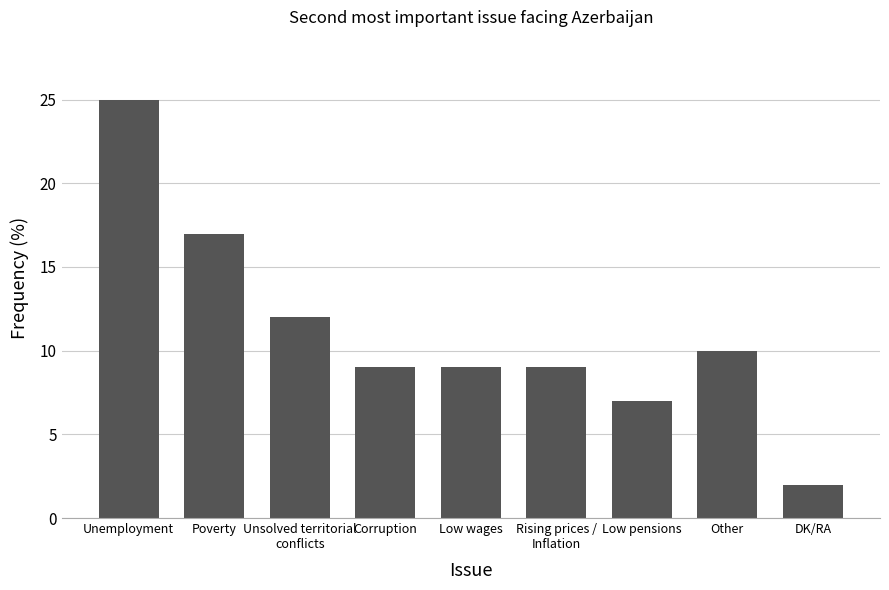

What is the difference between the second highest and second lowest values?

10